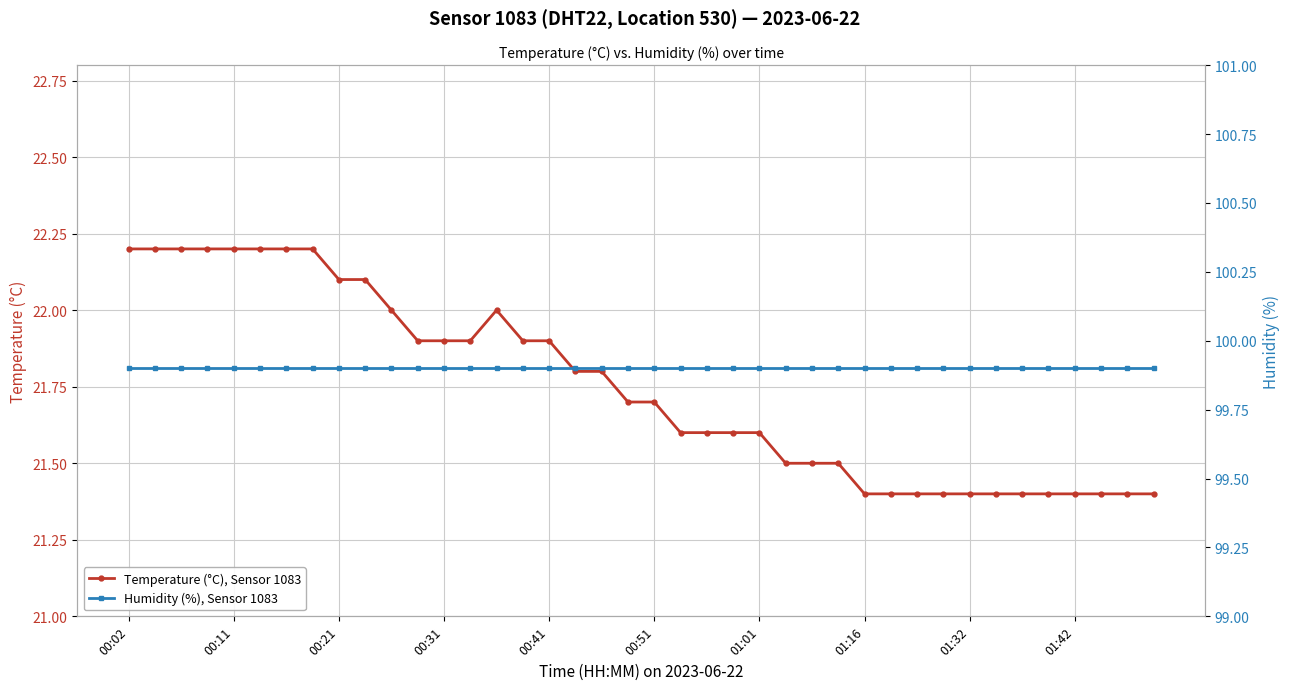

True or false: Temperature (°C), Sensor 1083 has more than 0 points higher than both neighbors.

True